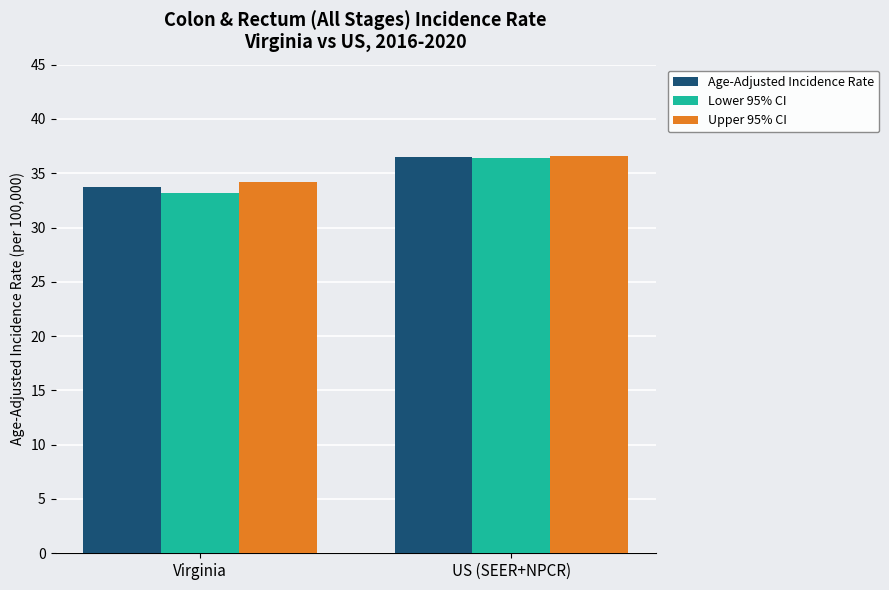

What is the maximum value shown in the chart?

36.6